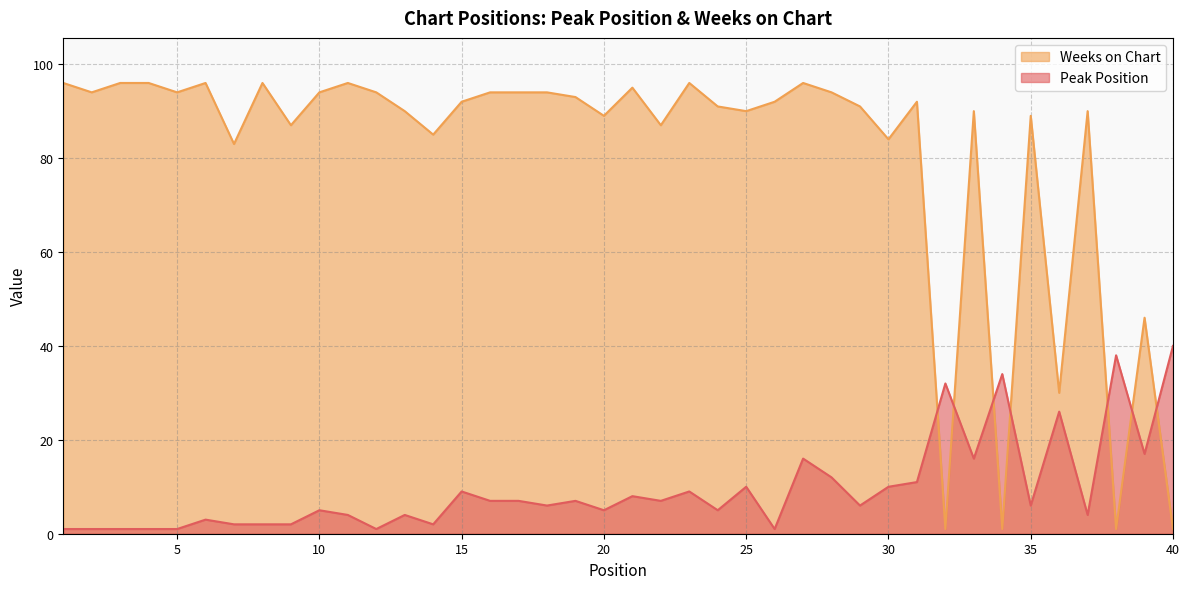

What is the difference between the Peak Position values at 31 and 36?

15